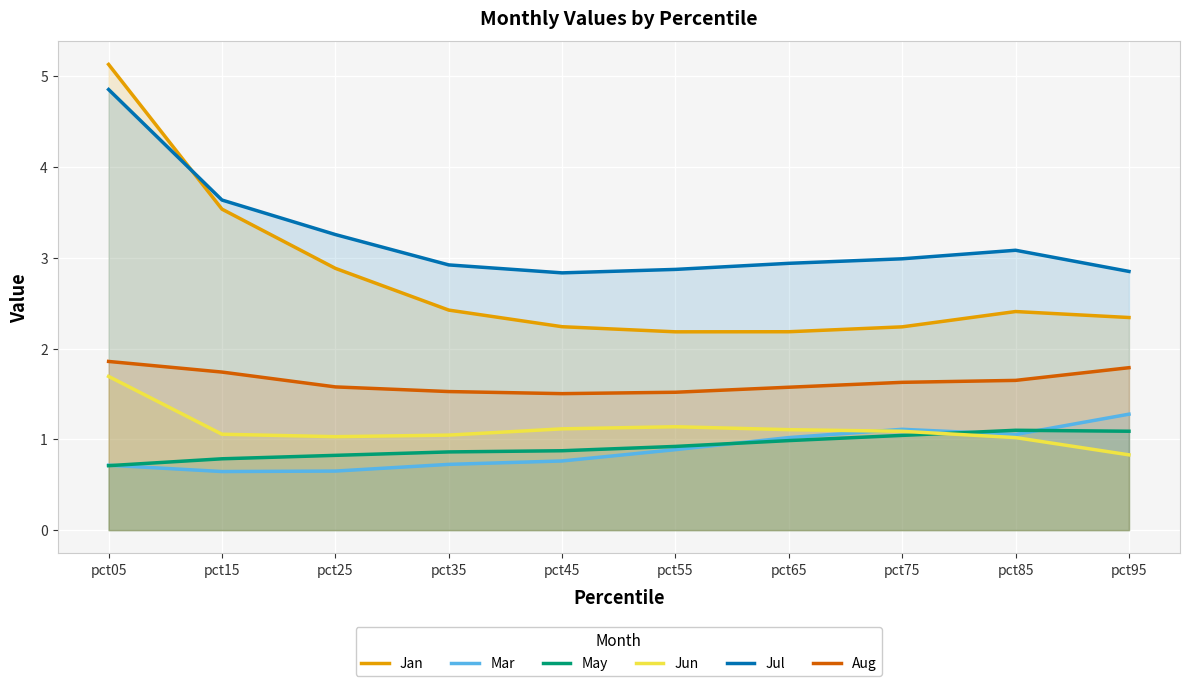

What is the spread (max minus min) of values at pct25?

2.6